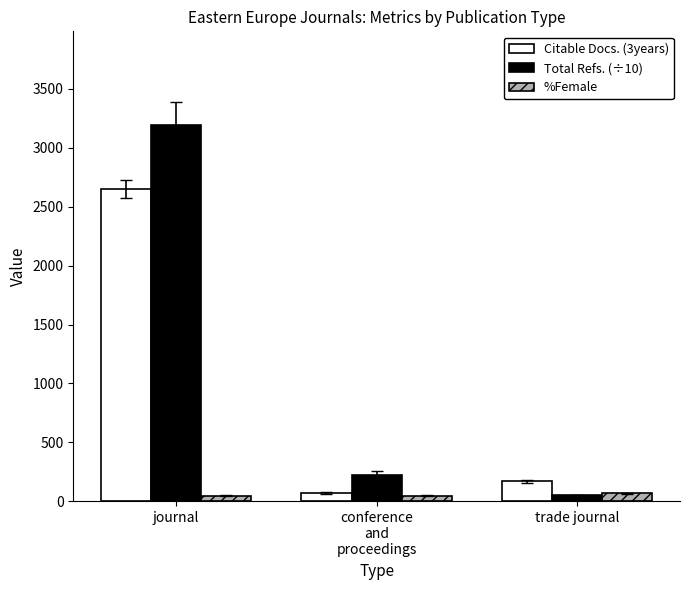

What is the highest value of the Citable Docs. (3years) series?

2650.0